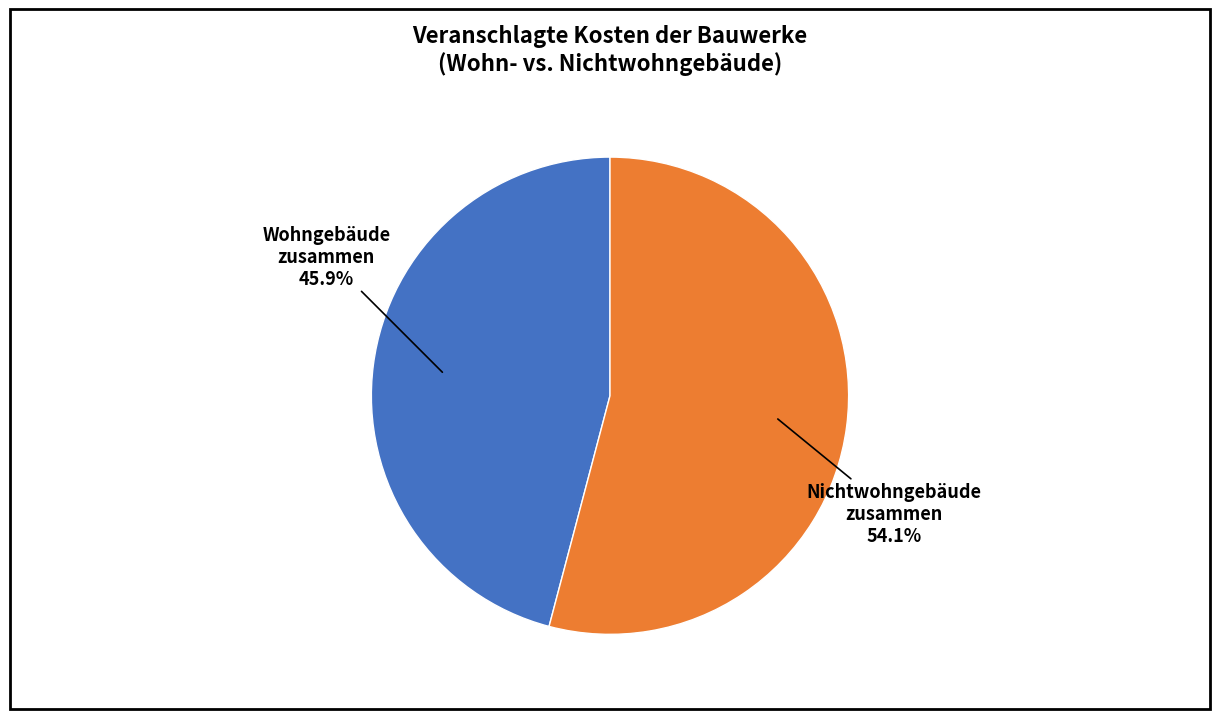

How many segments does this pie chart have?

2